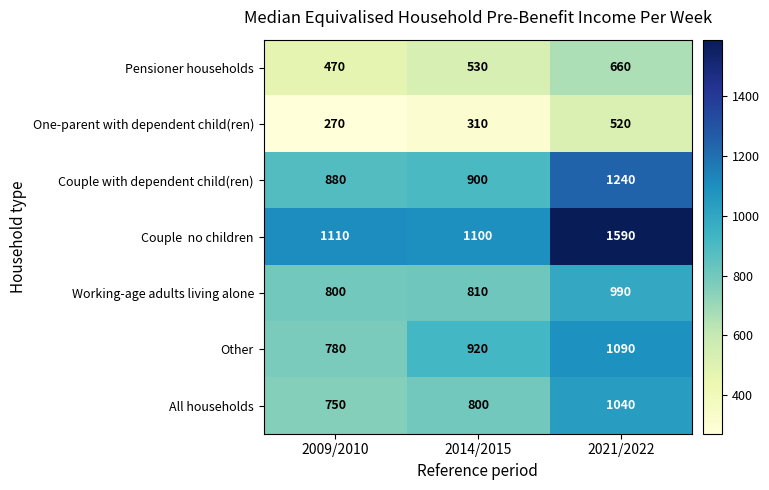

At which label does Working-age adults living alone reach its peak?

2021/2022